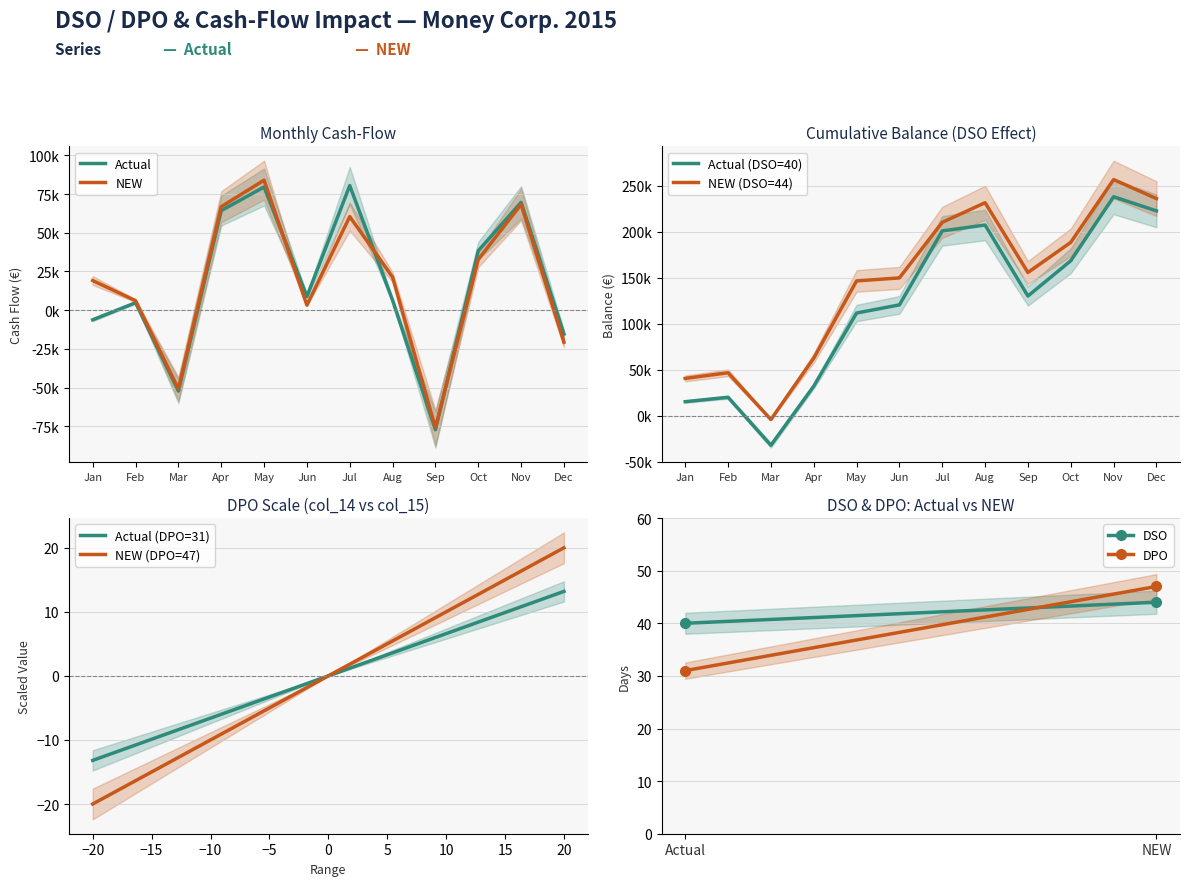

Is it true that Actual equals 2.6 at 4?

True